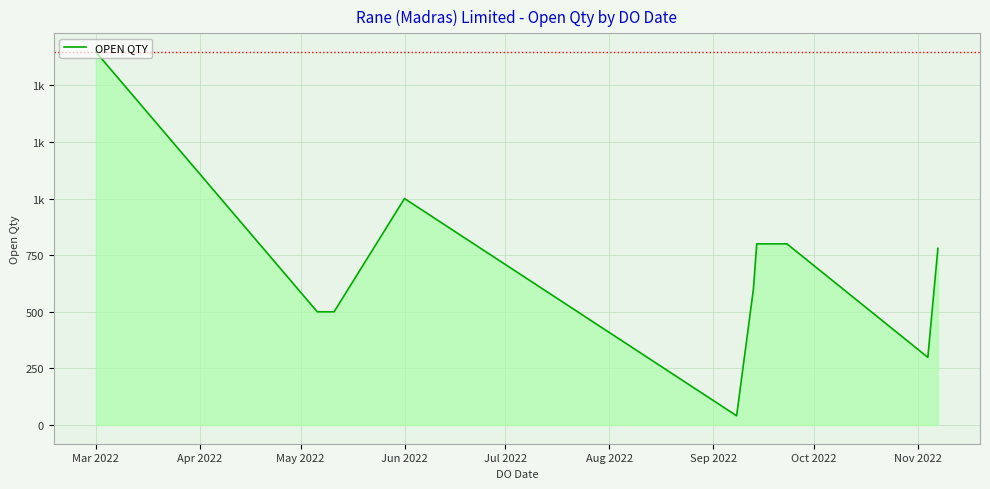

Is this an area chart (filled region under the line)?

Yes